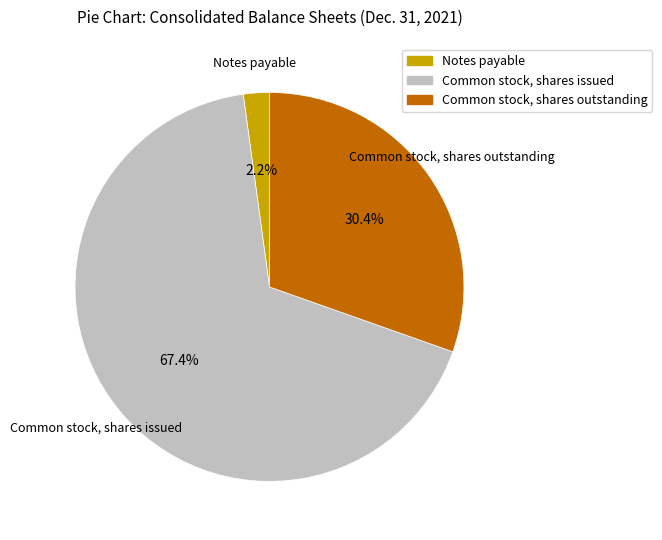

To the nearest percent, what portion does Common stock, shares issued represent?

67%